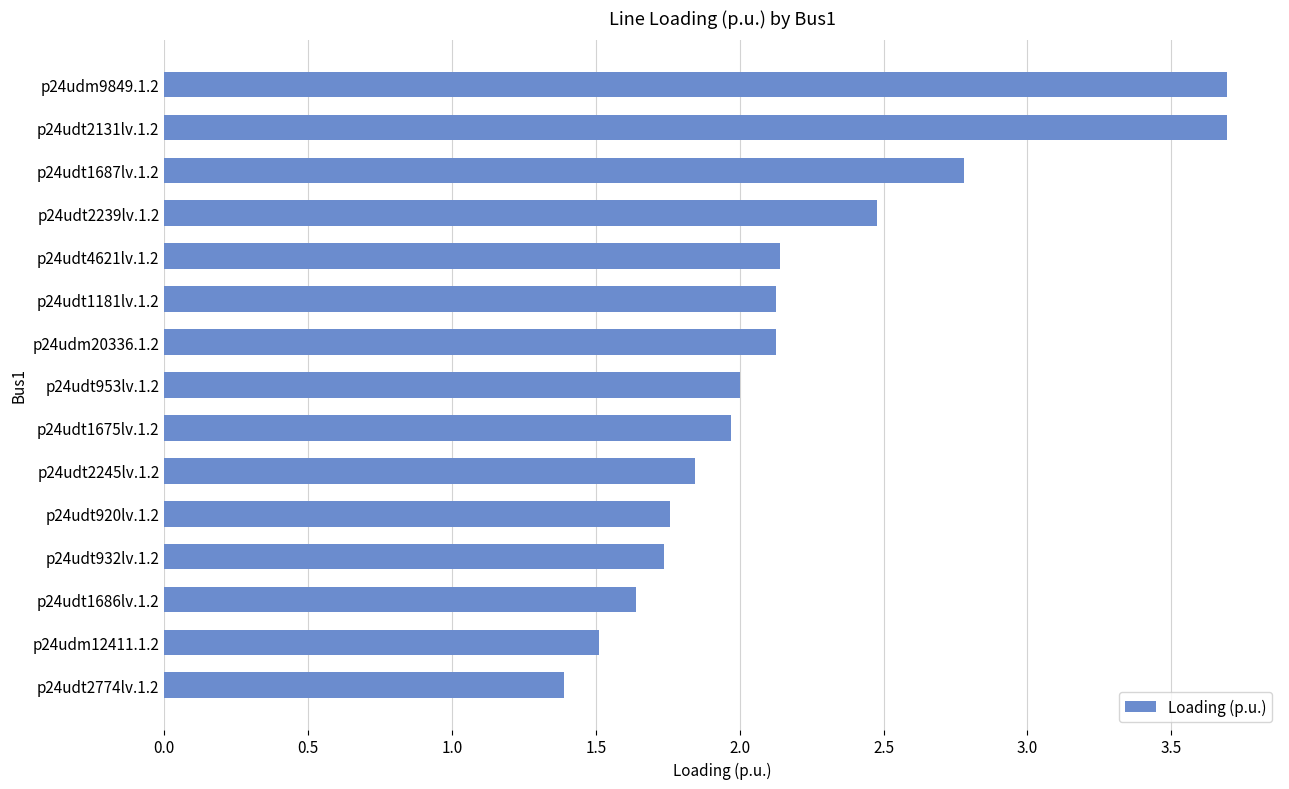

What is the smallest value displayed?

1.4